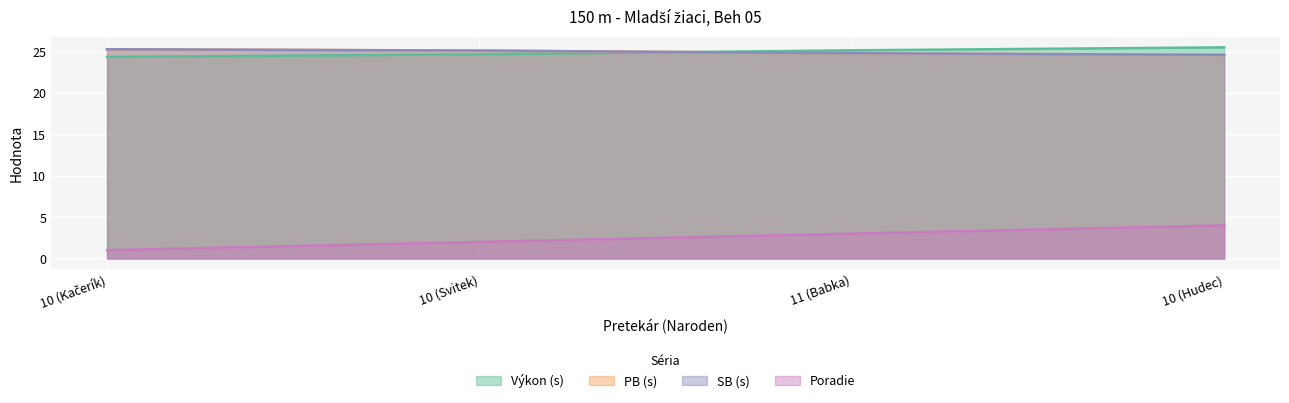

Is it true that SB equals 14.9 at 10 (Hudec)?

False